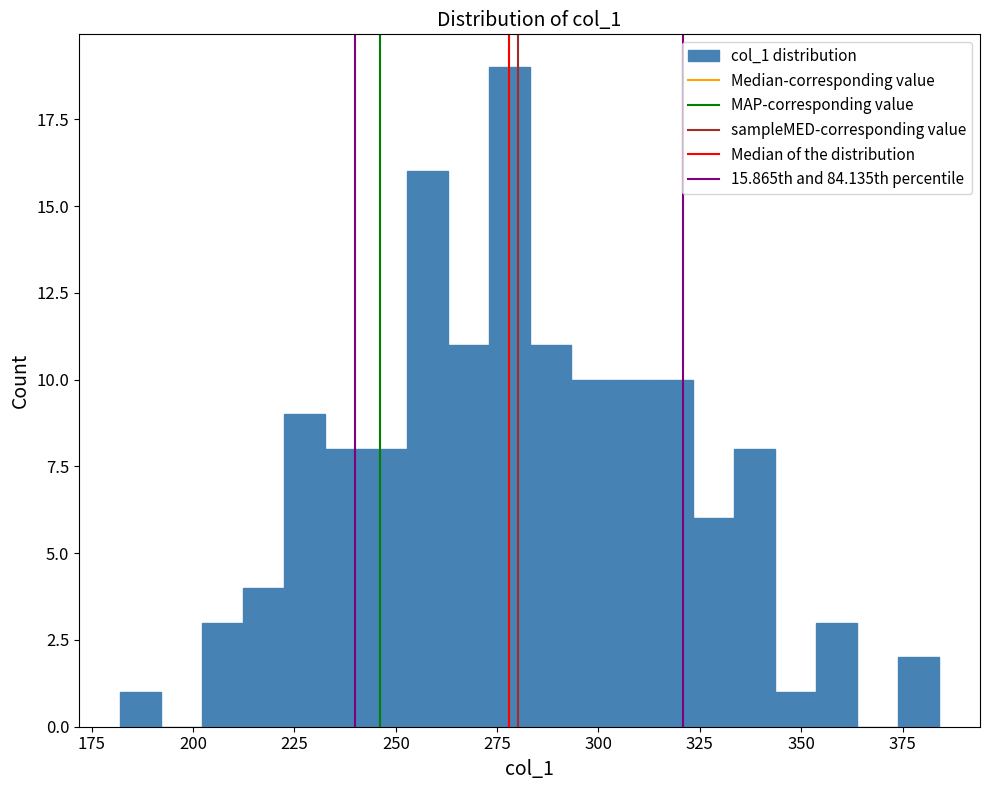

Read against the x-axis, roughly where is the centre of the tallest bar?

280